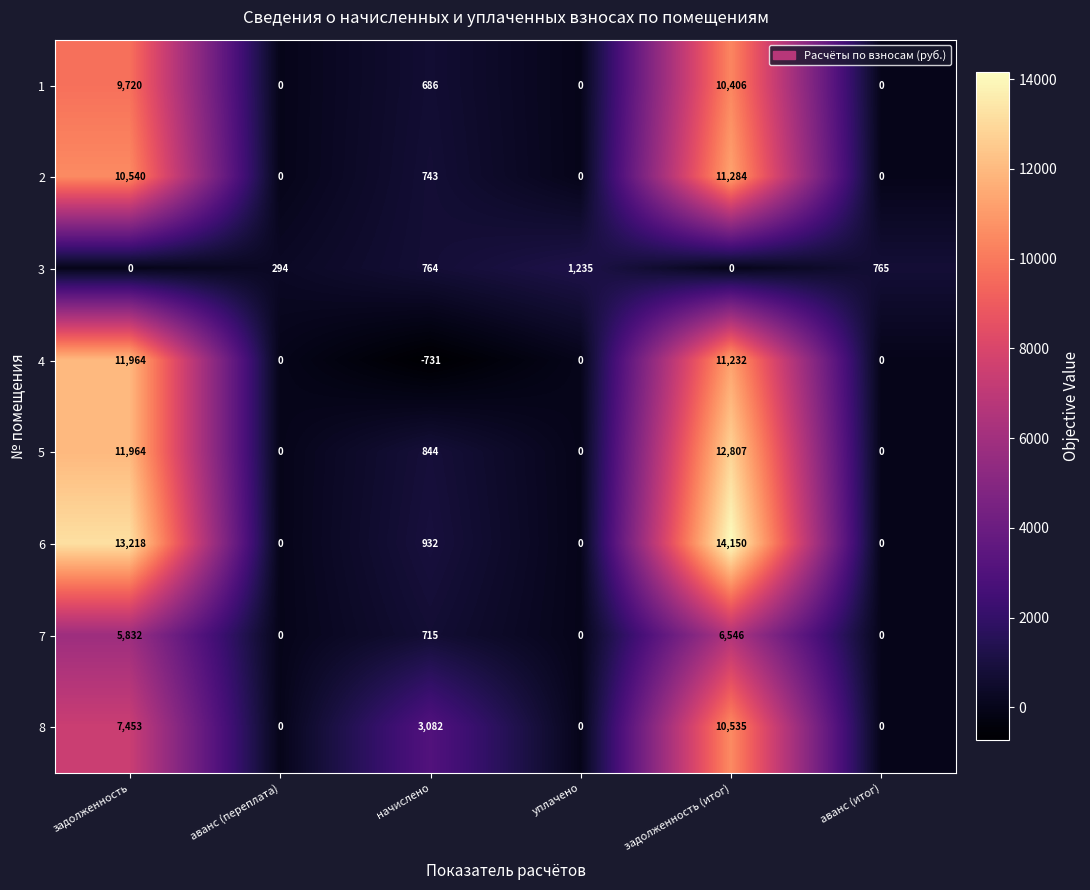

What is the sum of all 3 values?

3058